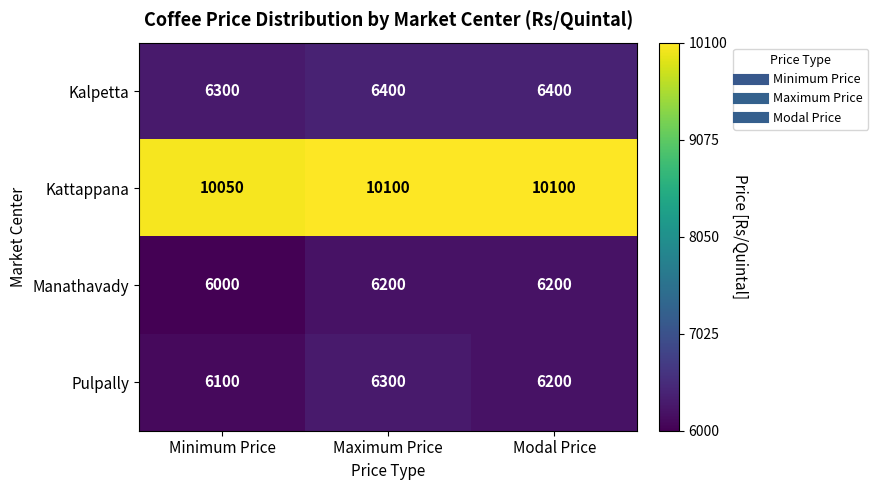

What is the greatest value displayed?

10100